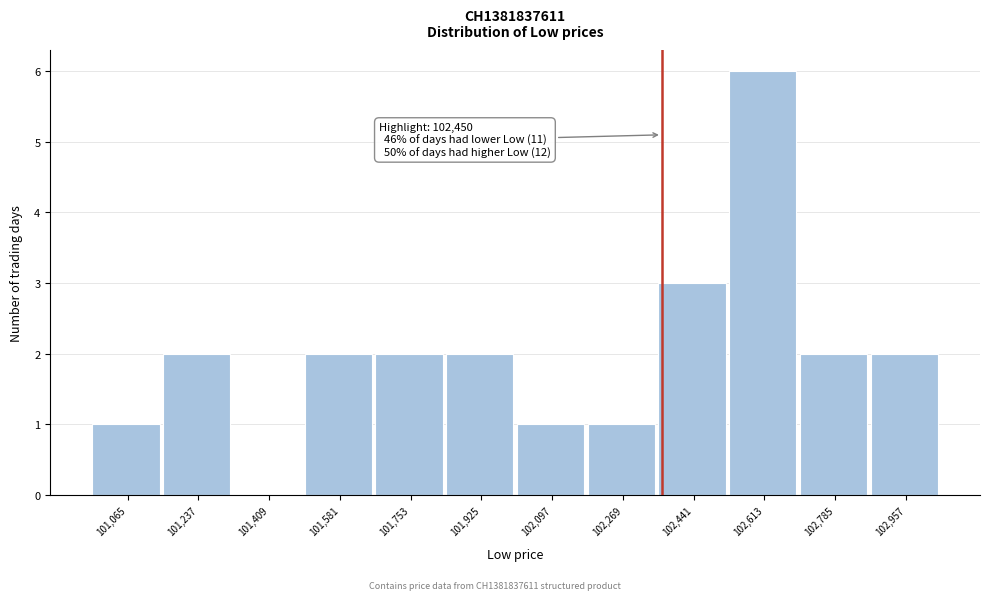

Reading right to left, extract all data points from this chart.

102,957=2	102,785=2	102,613=6	102,441=3	102,269=1	102,097=1	101,925=2	101,753=2	101,581=2	101,409=0	101,237=2	101,065=1